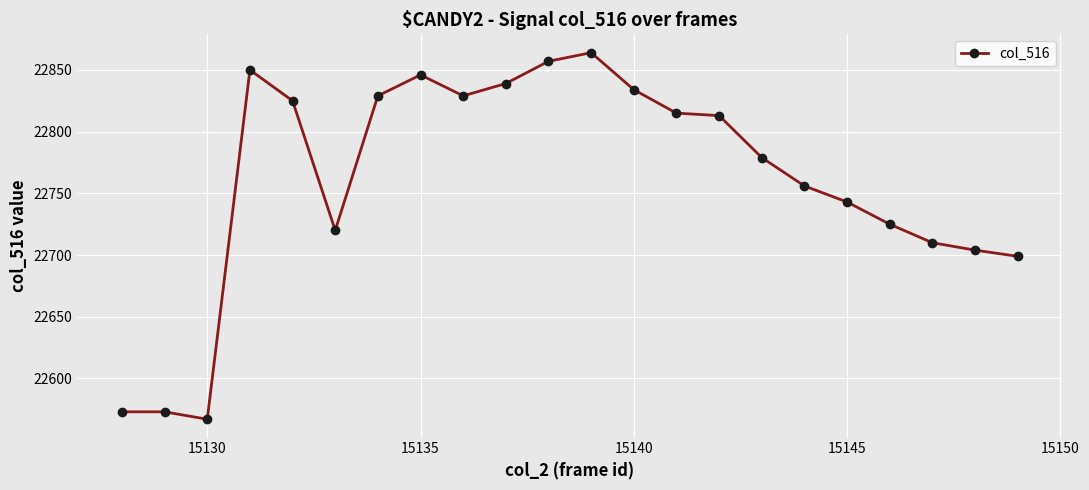

What is the difference between the maximum and minimum values?

297